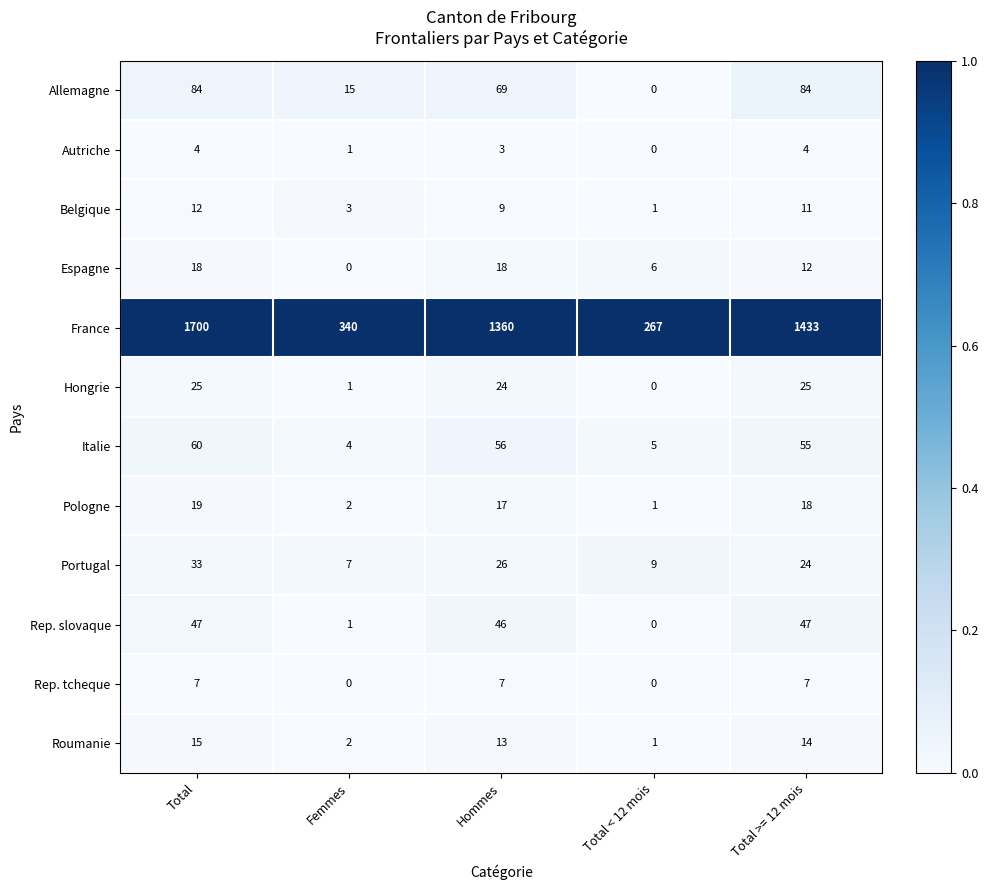

Which series has the largest total across all categories?

France